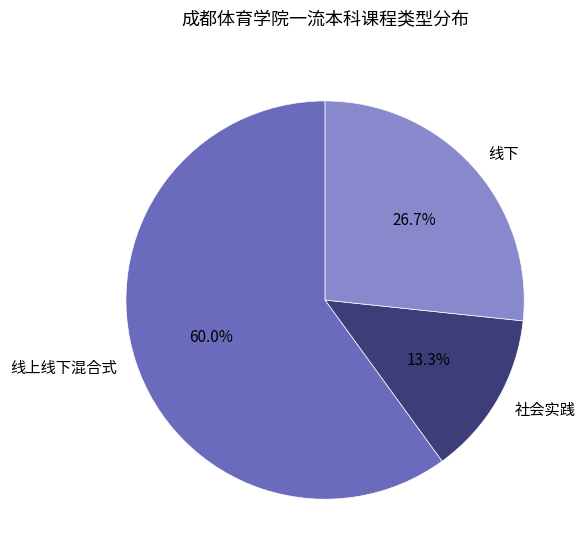

Which has a higher value, 社会实践 or 线上线下混合式?

线上线下混合式